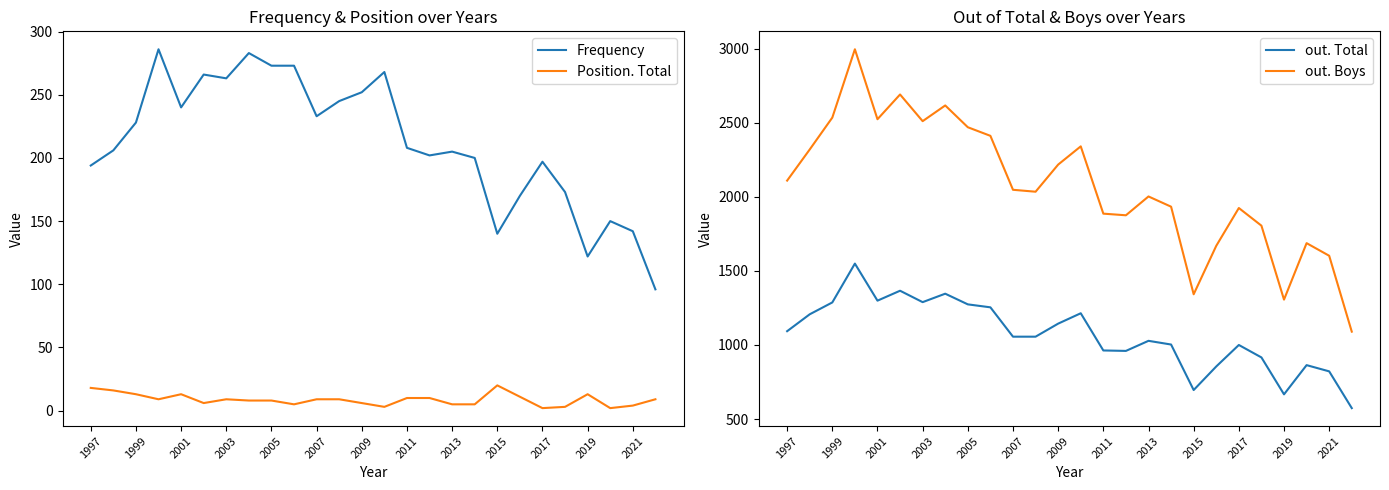

True or false: Position. Total and Frequency intersect in this chart.

False